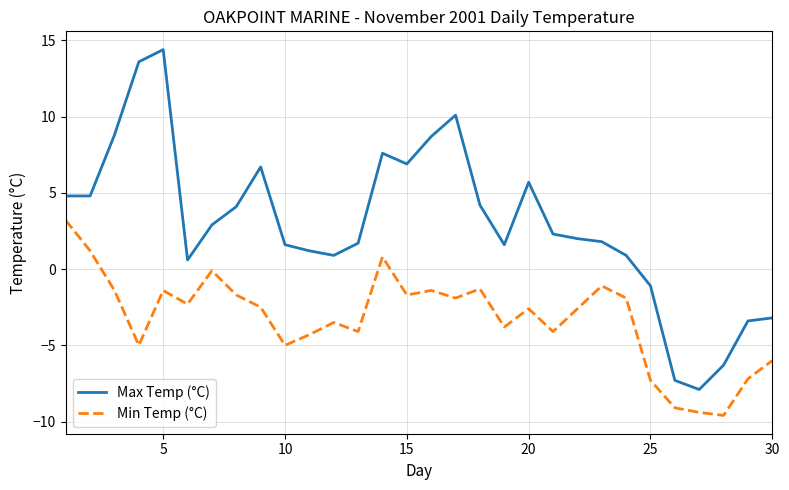

What is the greatest value displayed?

14.4